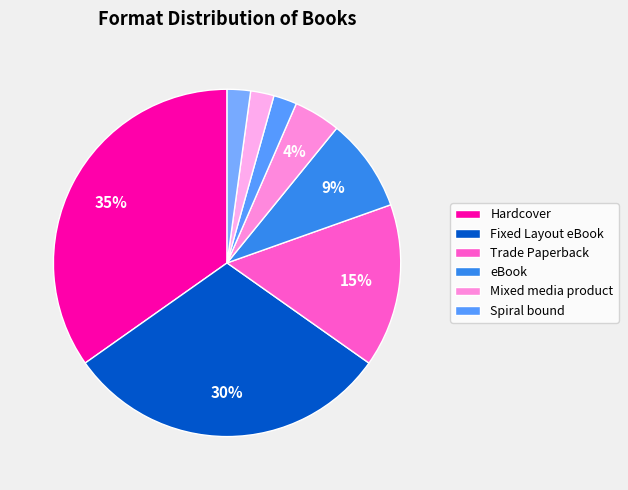

To the nearest percent, what is the average slice percentage?

12%